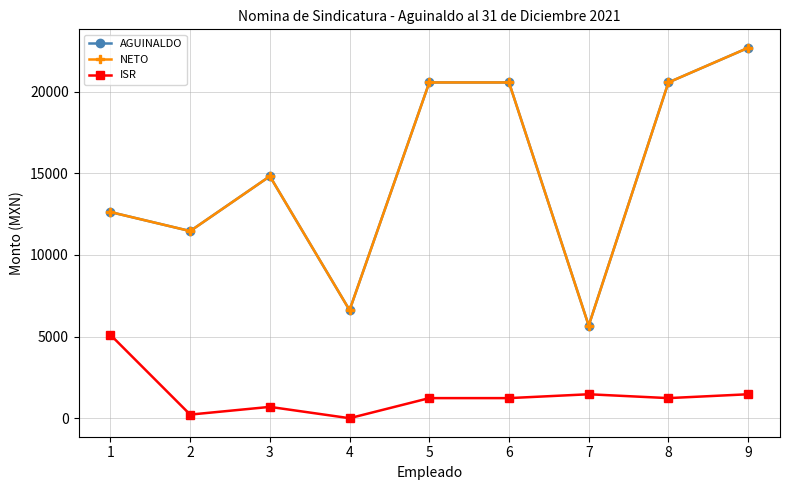

What are all the series names shown in the legend?

AGUINALDO, NETO, ISR